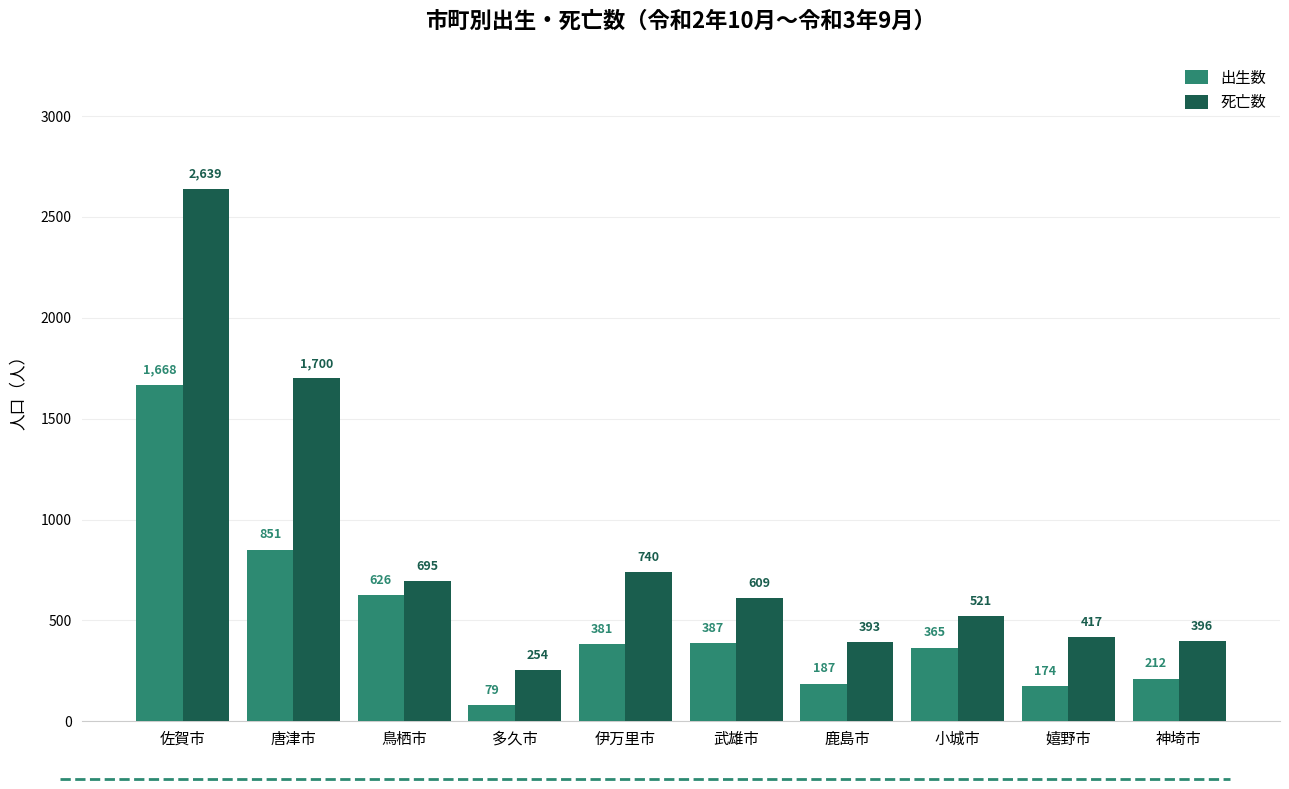

How many data points in 死亡数 are less than 609?

5